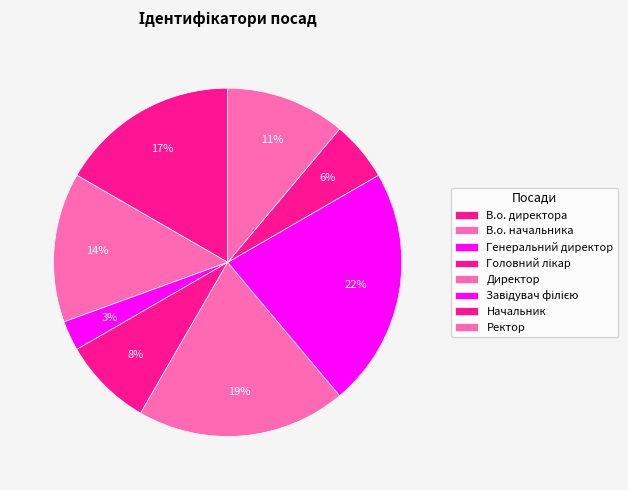

Approximately how many times larger is the value at Головний лікар compared to Директор?

0.4